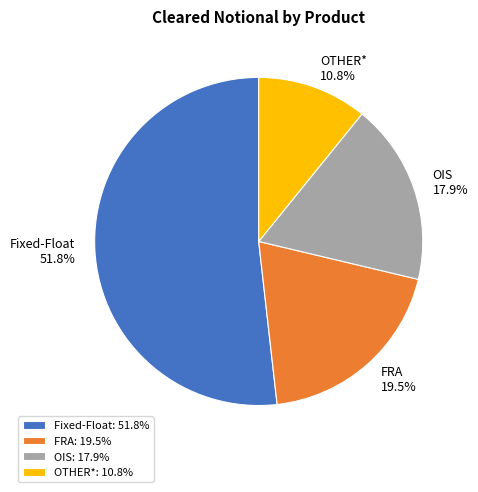

Which has a higher value, FRA or OTHER*?

FRA